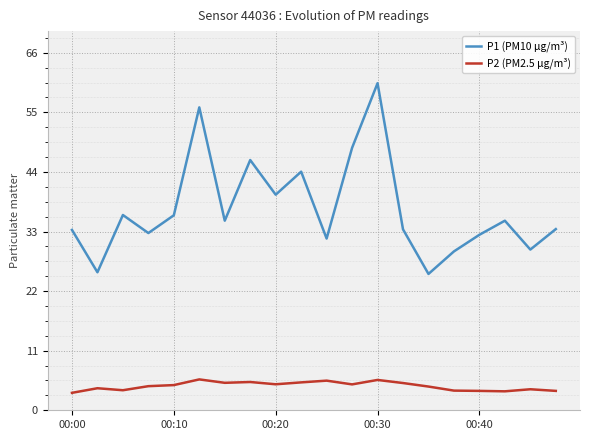

What is the difference between the maximum and minimum values in the P1 (PM10 μg/m³) series?

35.2